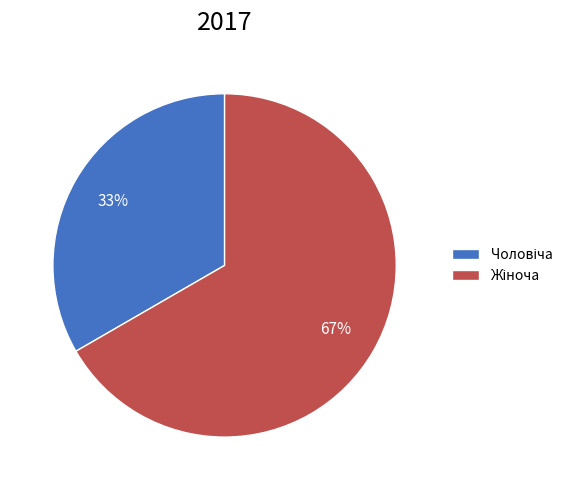

To the nearest percent, what is the average slice percentage?

50%